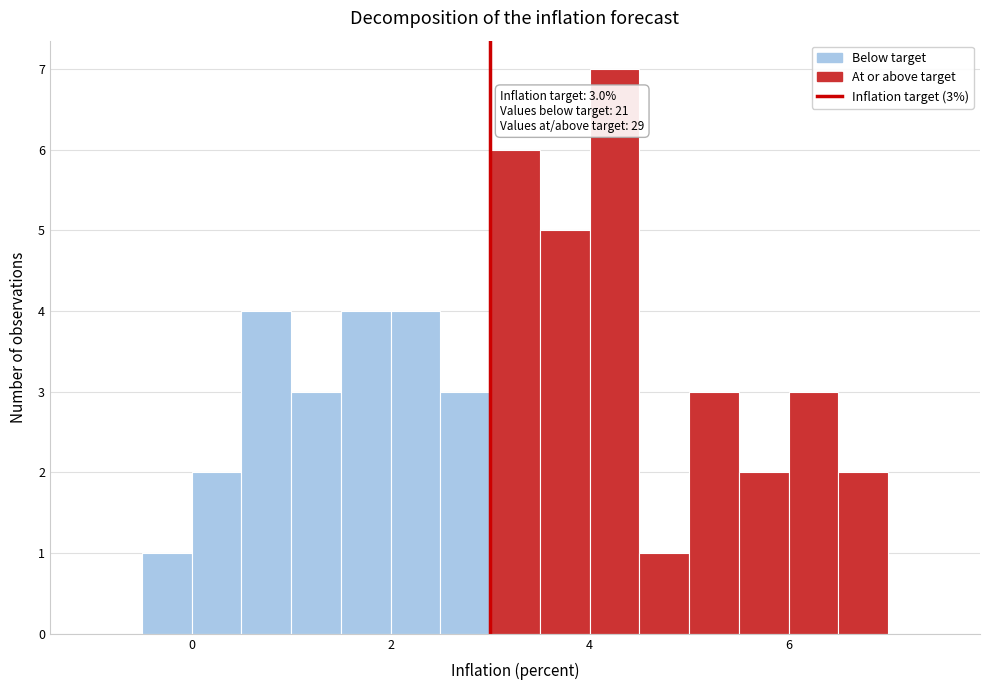

Around what value on the x-axis is the tallest bar? Give the approximate position of its centre, as read against the axis.

4.2